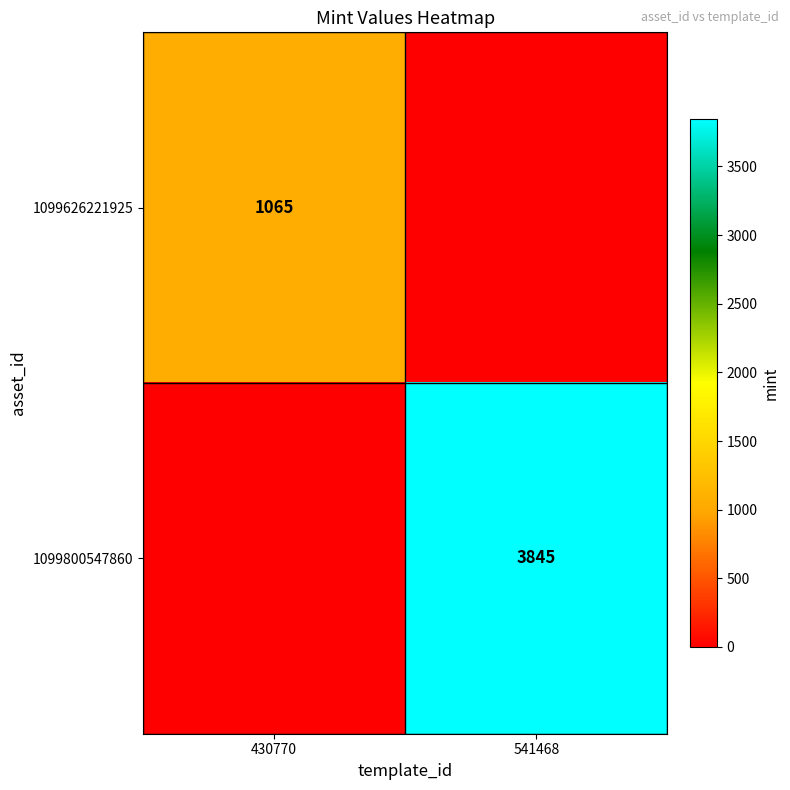

At how many categories does at least one series exceed 2829?

1